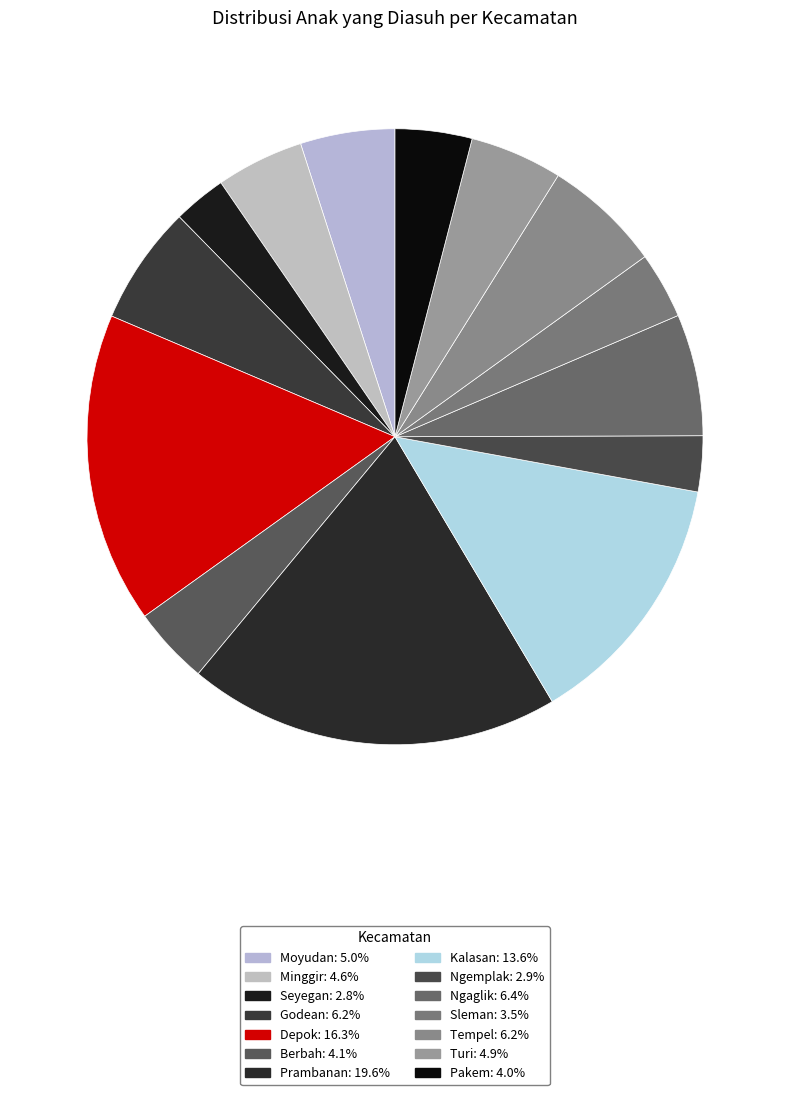

Which category has the biggest portion of the pie?

Prambanan